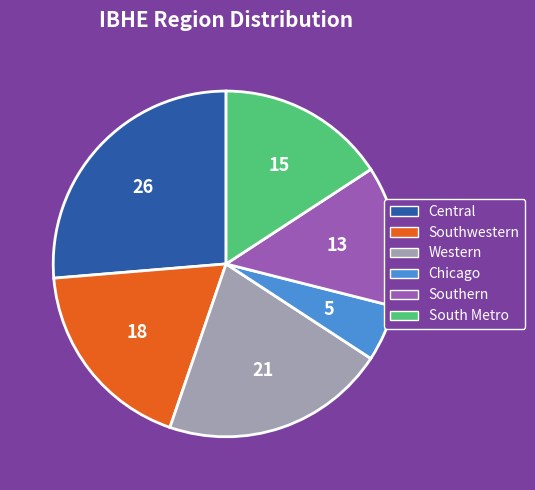

Is the sum of Western and Chicago greater than half?

No